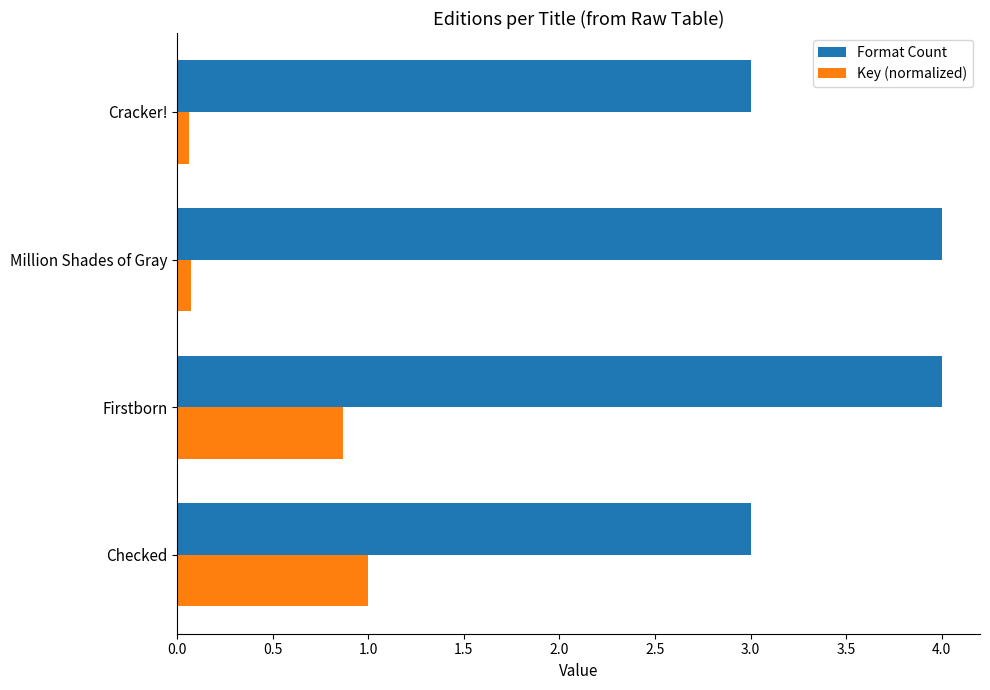

Is the value of Format Count at Checked greater than the value of Key (normalized) at Million Shades of Gray?

Yes